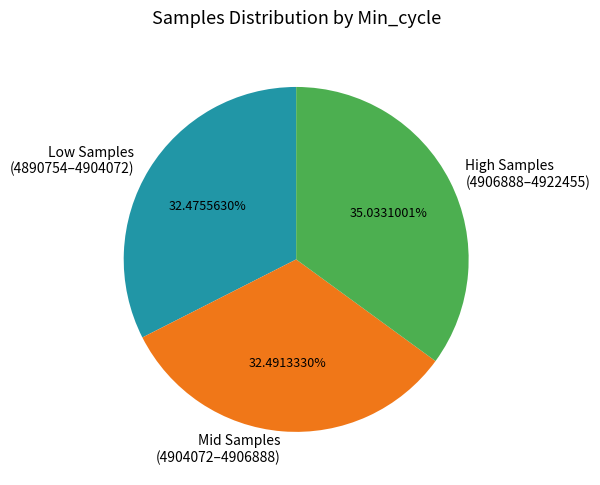

Does Low Samples (4890754–4904072) represent more than half of the total?

No